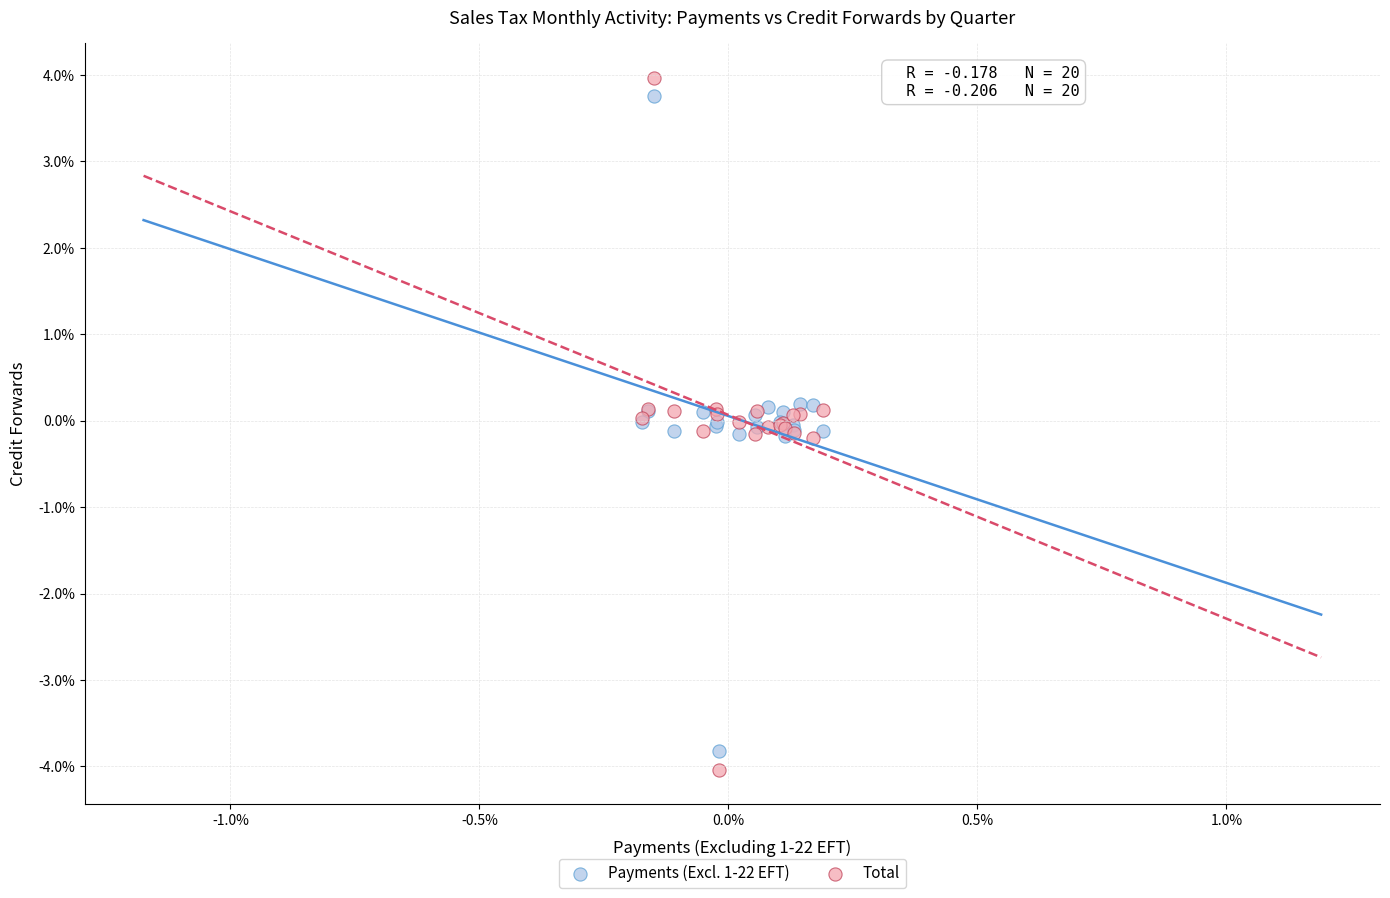

What are all the series names shown in the legend?

Payments (Excl. 1-22 EFT), Total